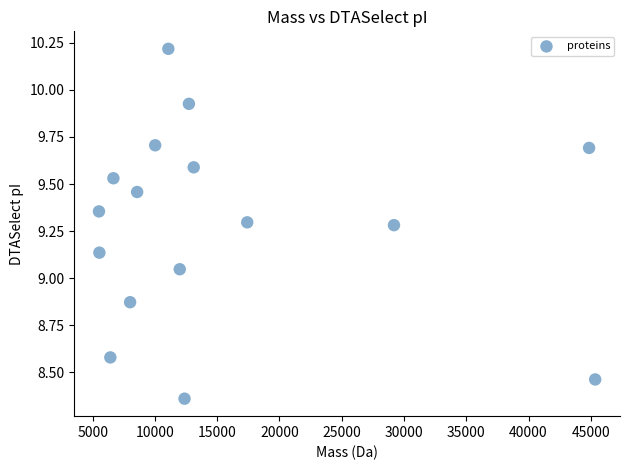

What is the range of Y values (max minus min)?

1.9